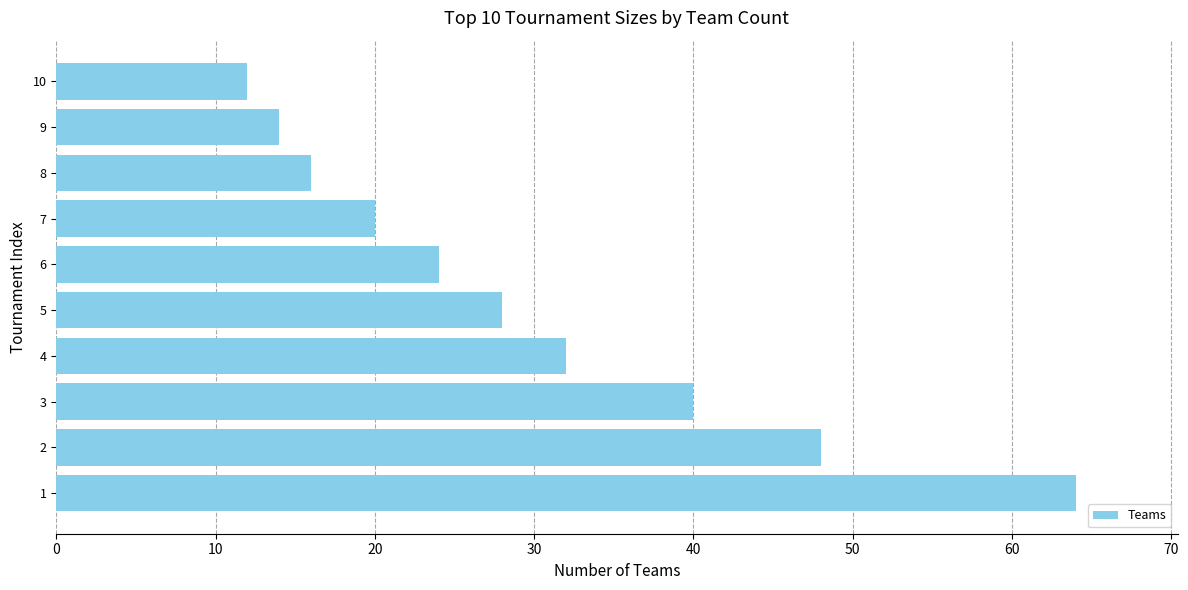

How many series are shown in this chart?

1